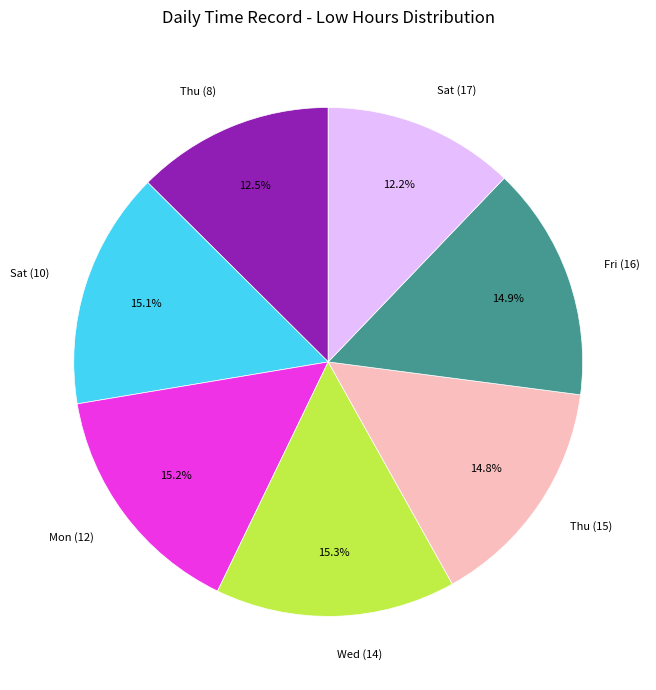

Combined, do Wed (14) and Thu (15) account for over 50%?

No